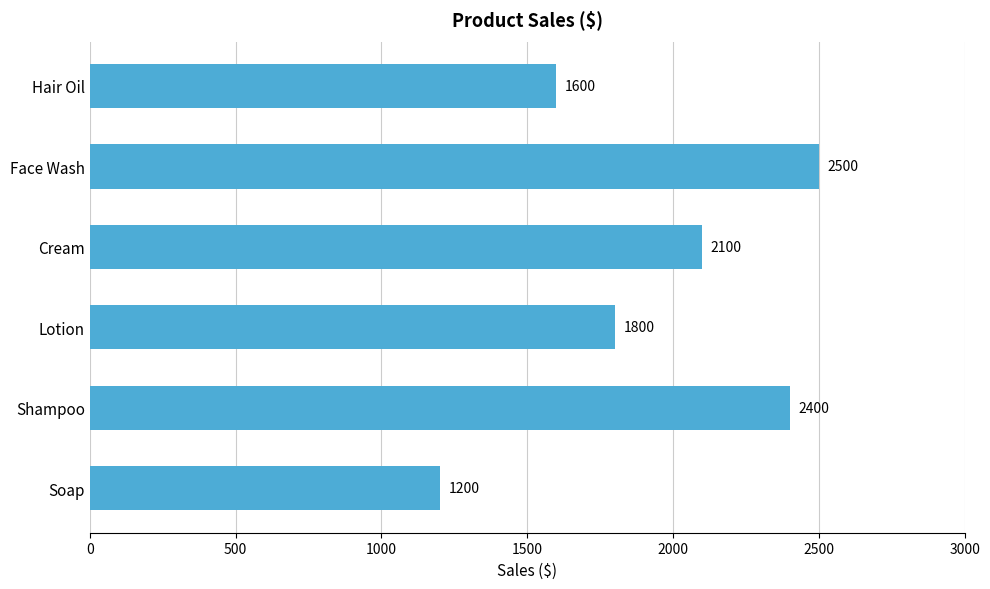

List the labels in order of value, smallest first.

Soap, Hair Oil, Lotion, Cream, Shampoo, Face Wash